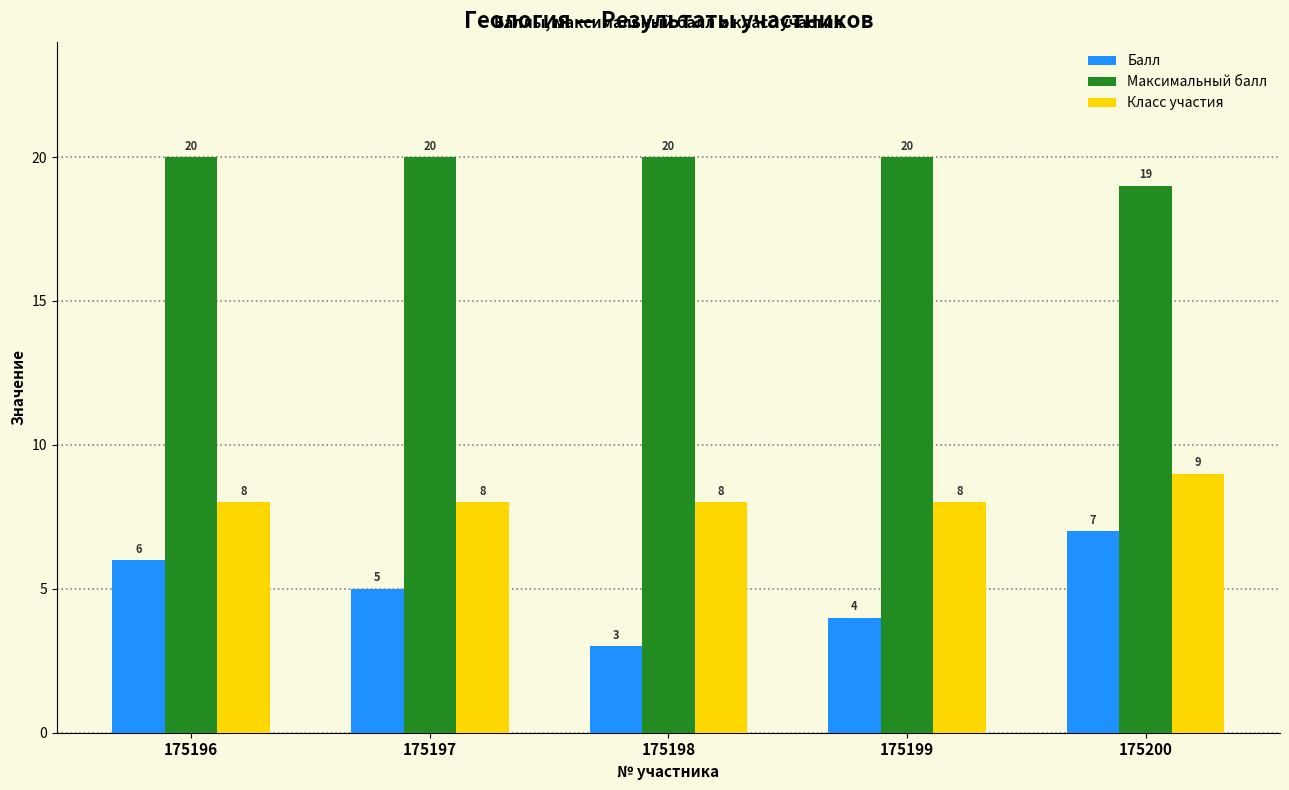

List the series in order of their overall mean, highest first.

Максимальный балл, Класс участия, Балл